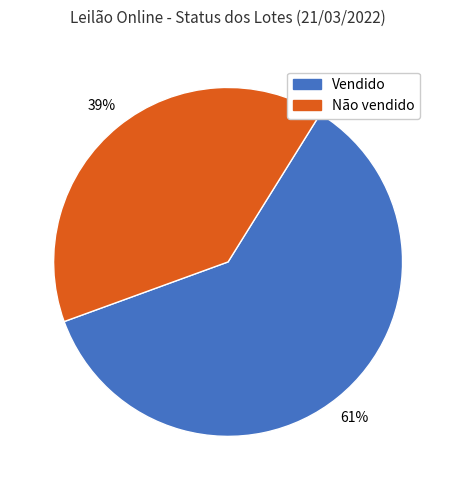

Rank the categories by value from highest to lowest.

Vendido, Não vendido